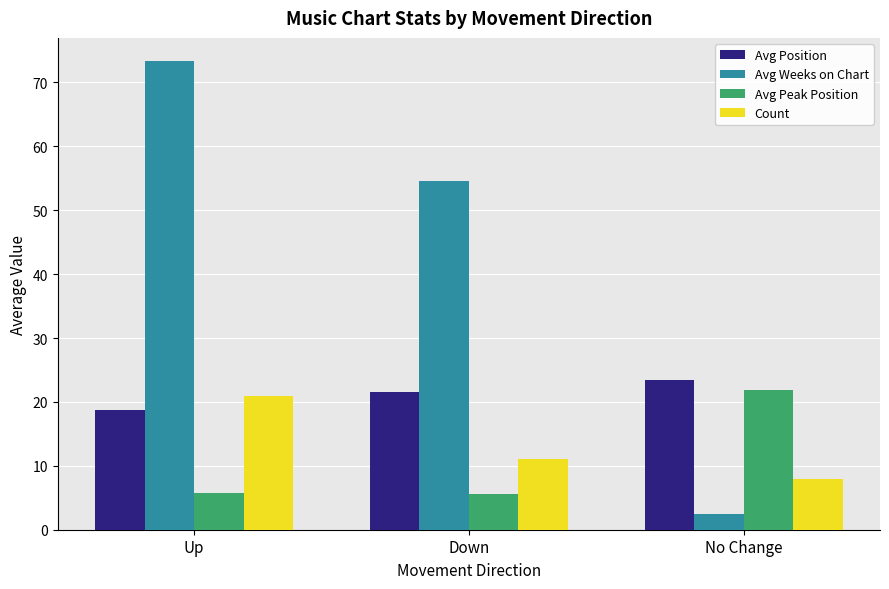

How many groups of bars are there?

3